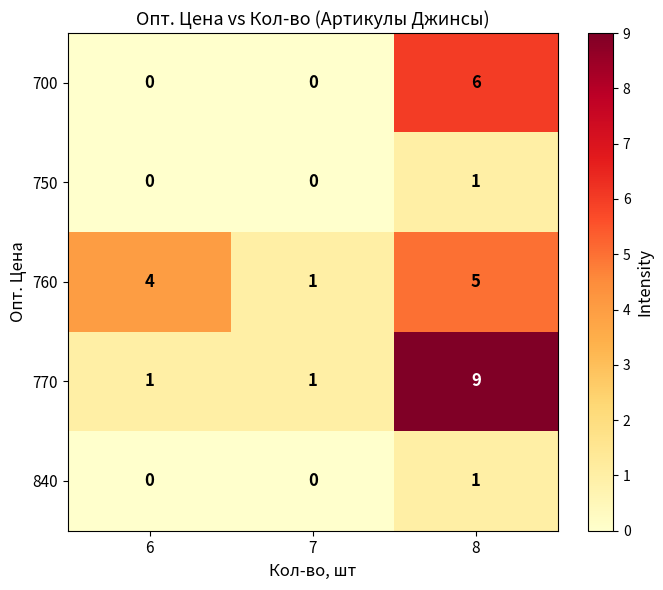

What is the sum of the 760 values at 6 and 8?

9